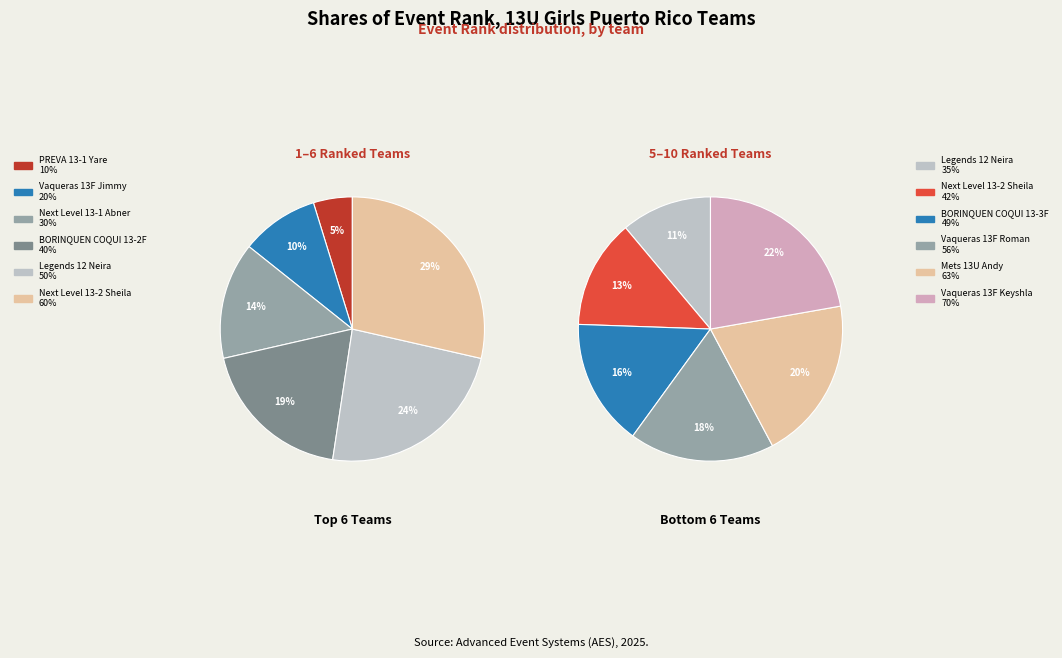

True or false: BORINQUEN COQUI 13-2F accounts for 1% of the total.

False